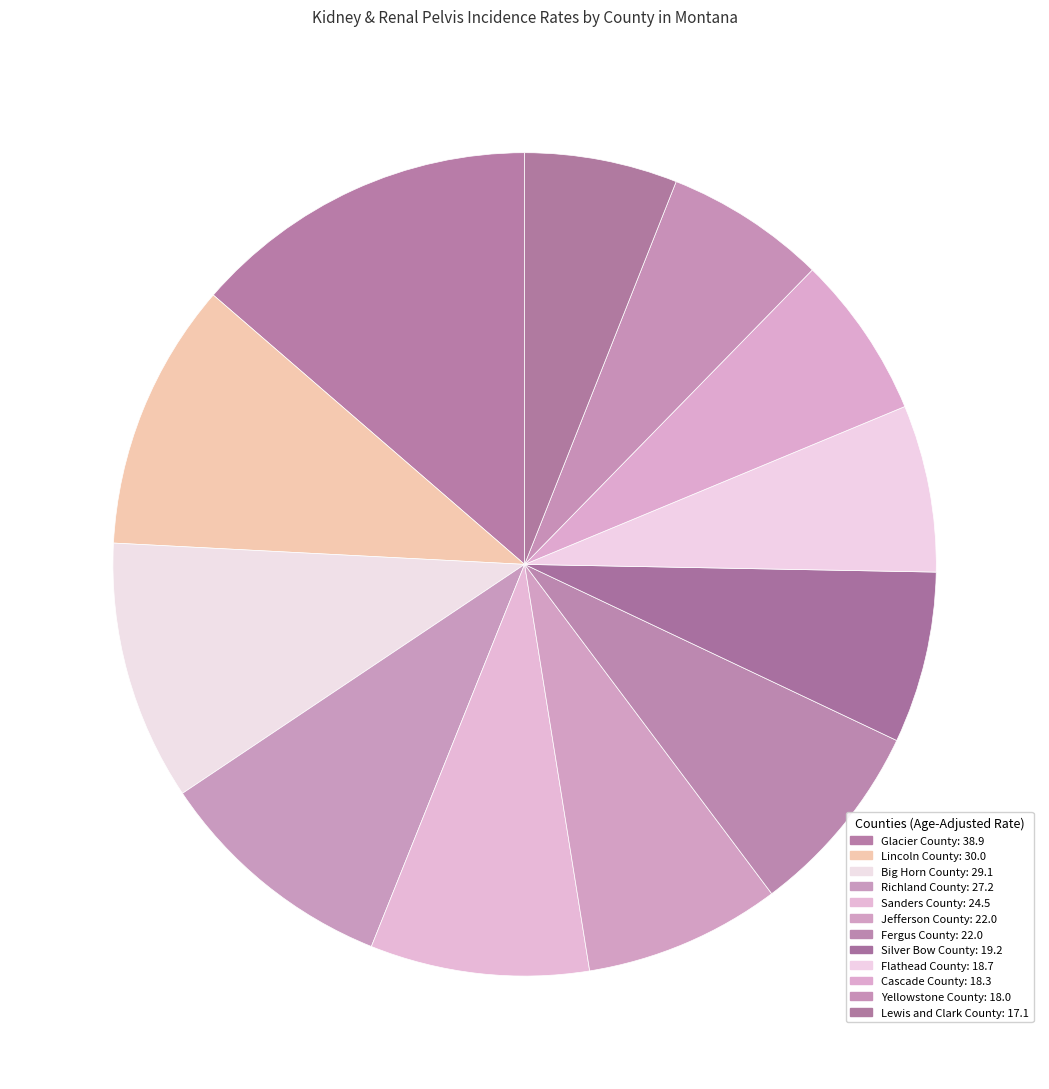

Approximately how many times larger is the value at Fergus County compared to Jefferson County?

1.0